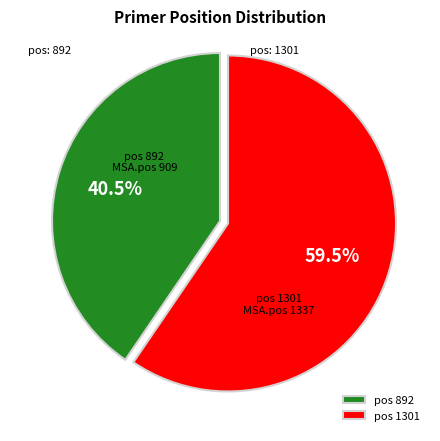

What is the majority slice?

pos 1301